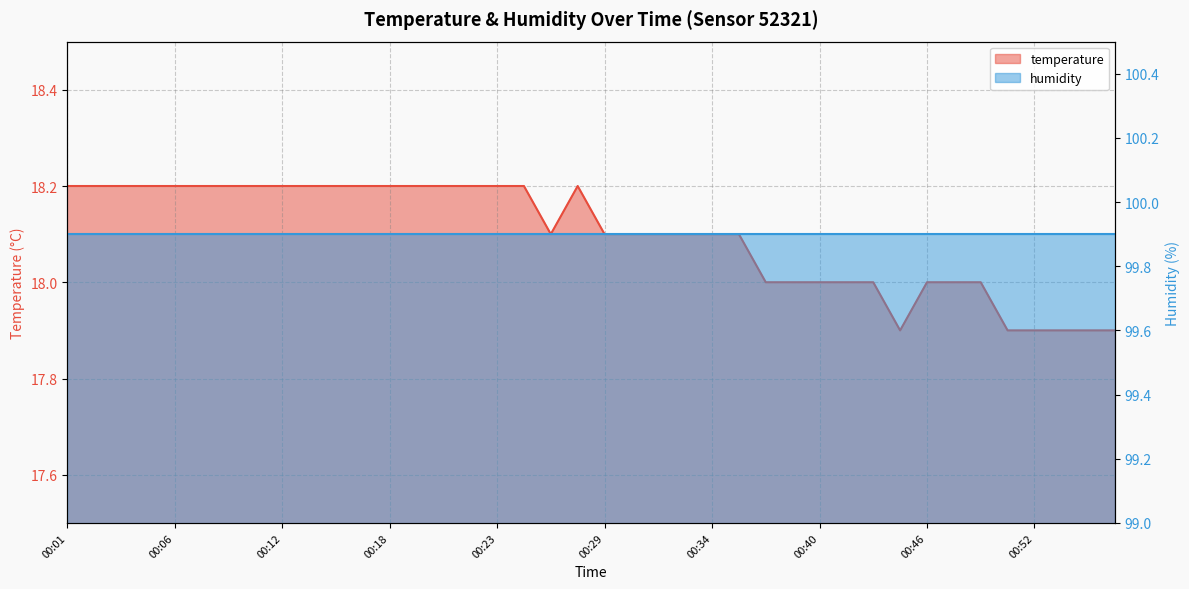

How many values are between 18 and 19?

34